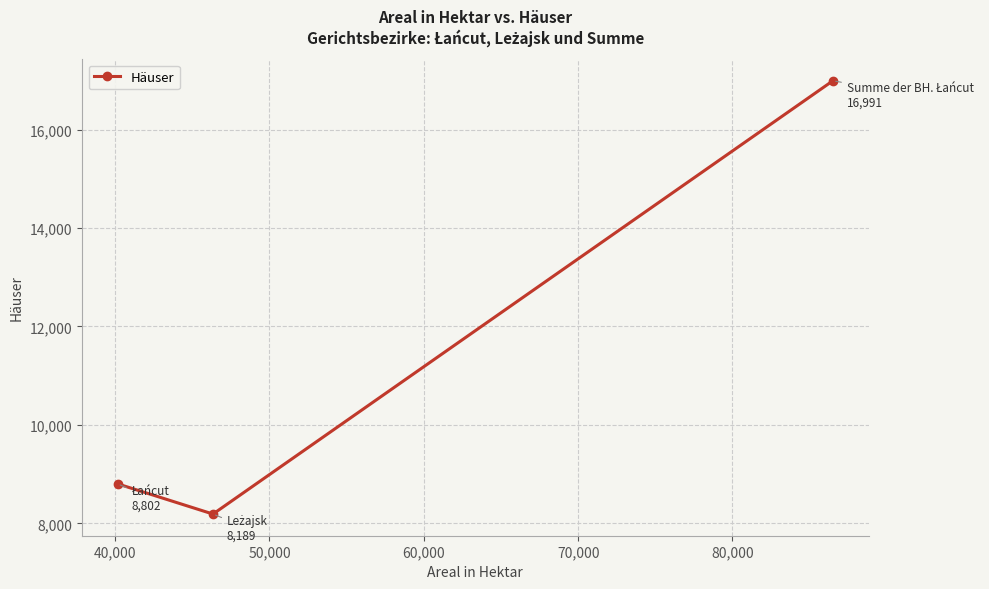

What is the difference between the maximum and minimum values?

8802